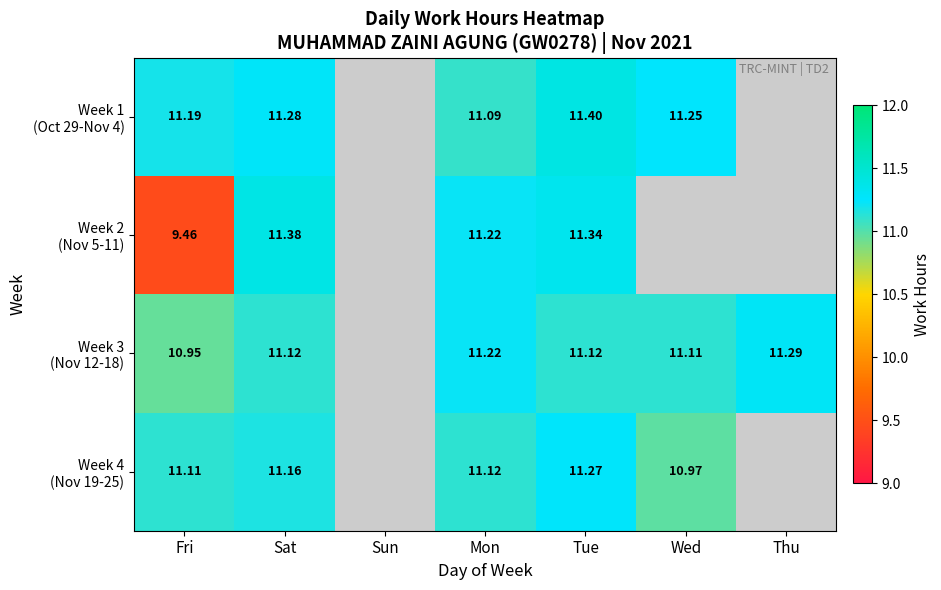

The value of Week 2 (Nov 5-11) at Fri is 9.5. True or false?

True